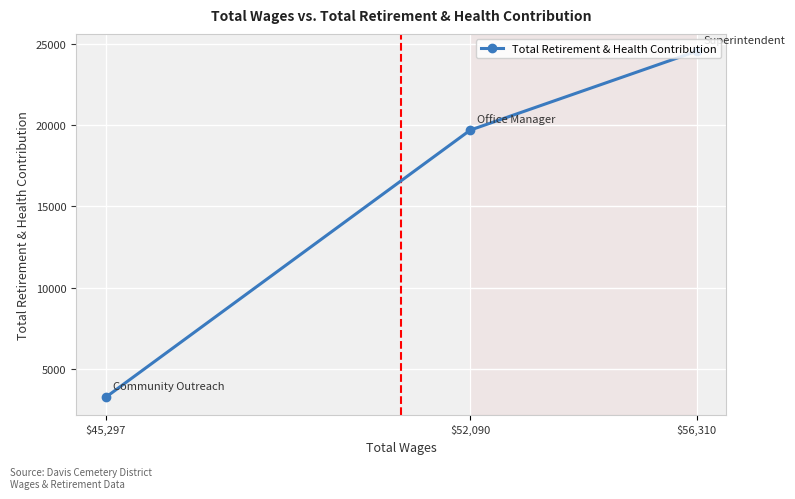

Reading left to right, extract all data points from this chart.

$45,297=3249	$52,090=19696	$56,310=24551